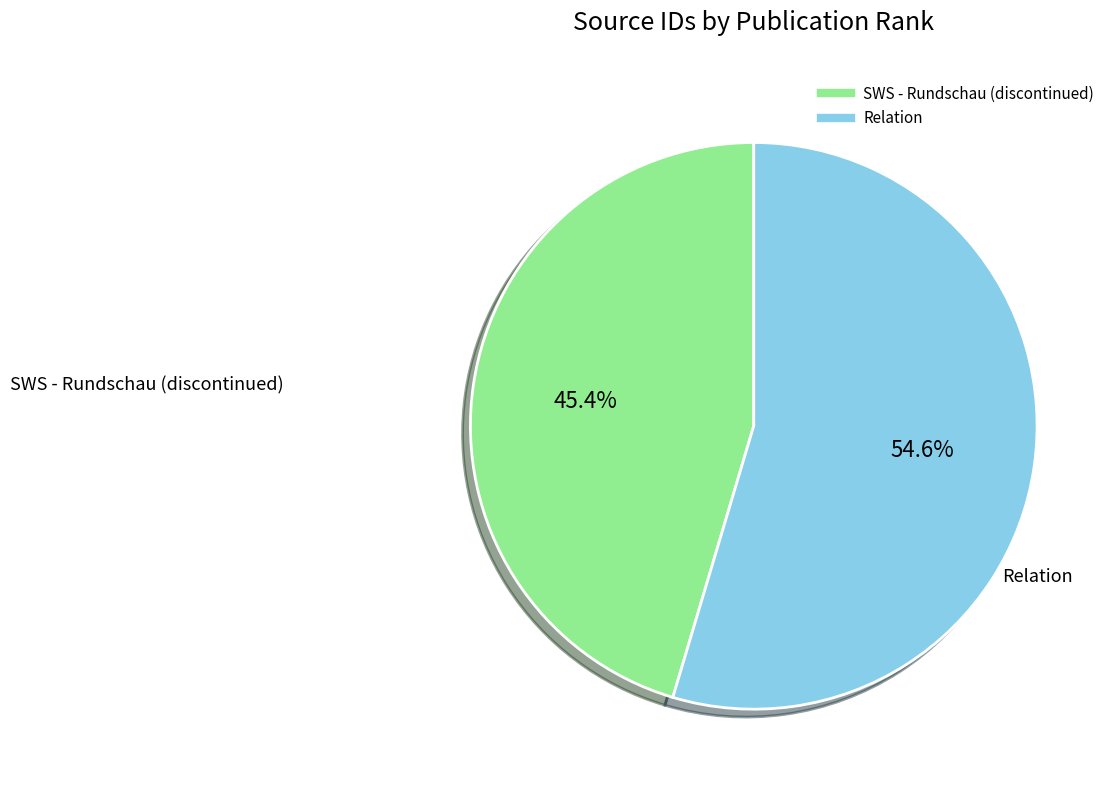

To the nearest percent, what is the difference between the SWS - Rundschau (discontinued) and Relation slice percentages?

9%